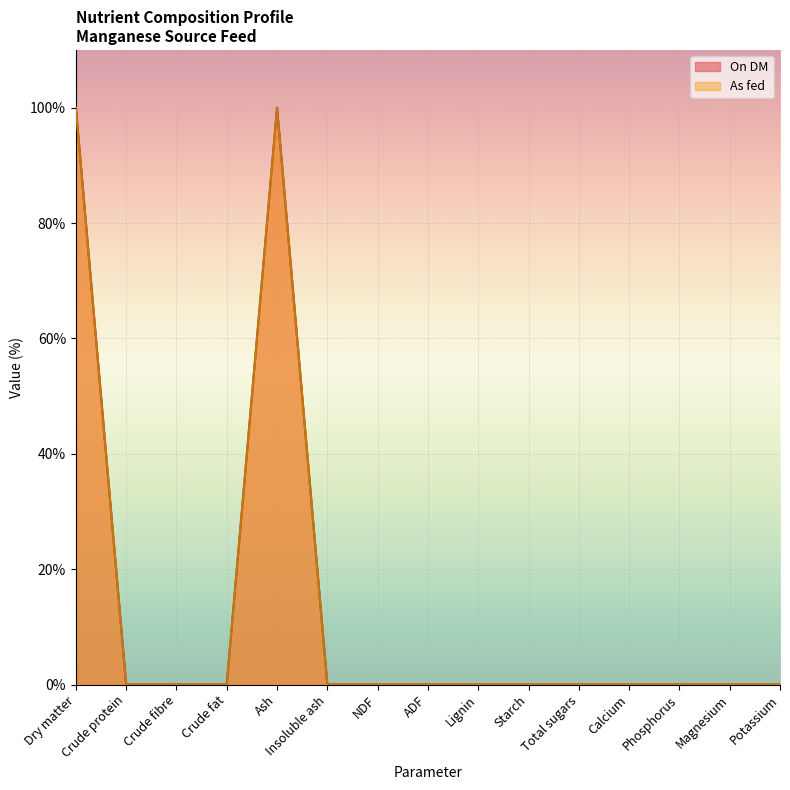

Is it true that As fed equals 35.5 at Crude fat?

False